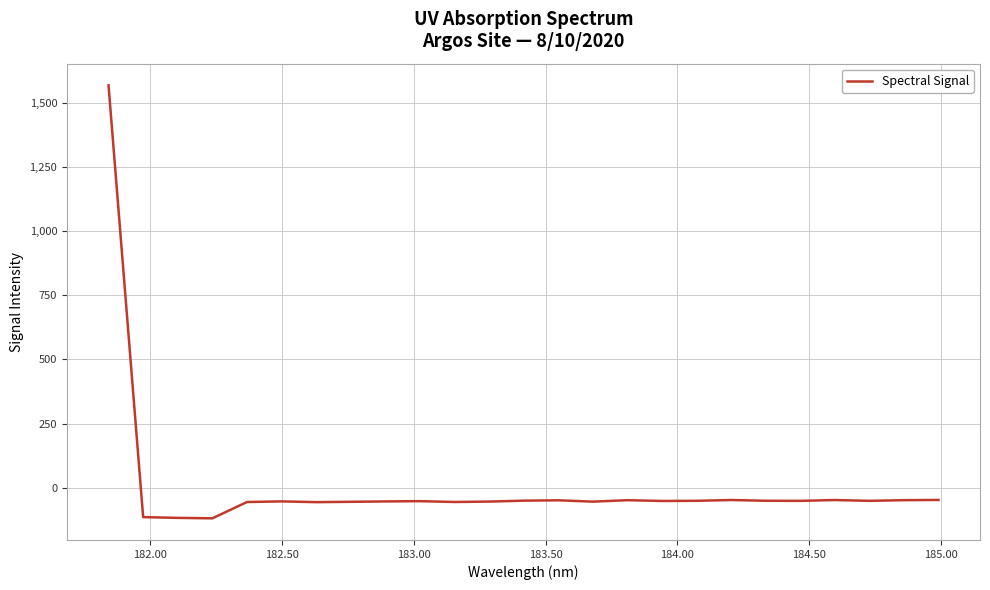

What is the greatest value displayed?

1570.4